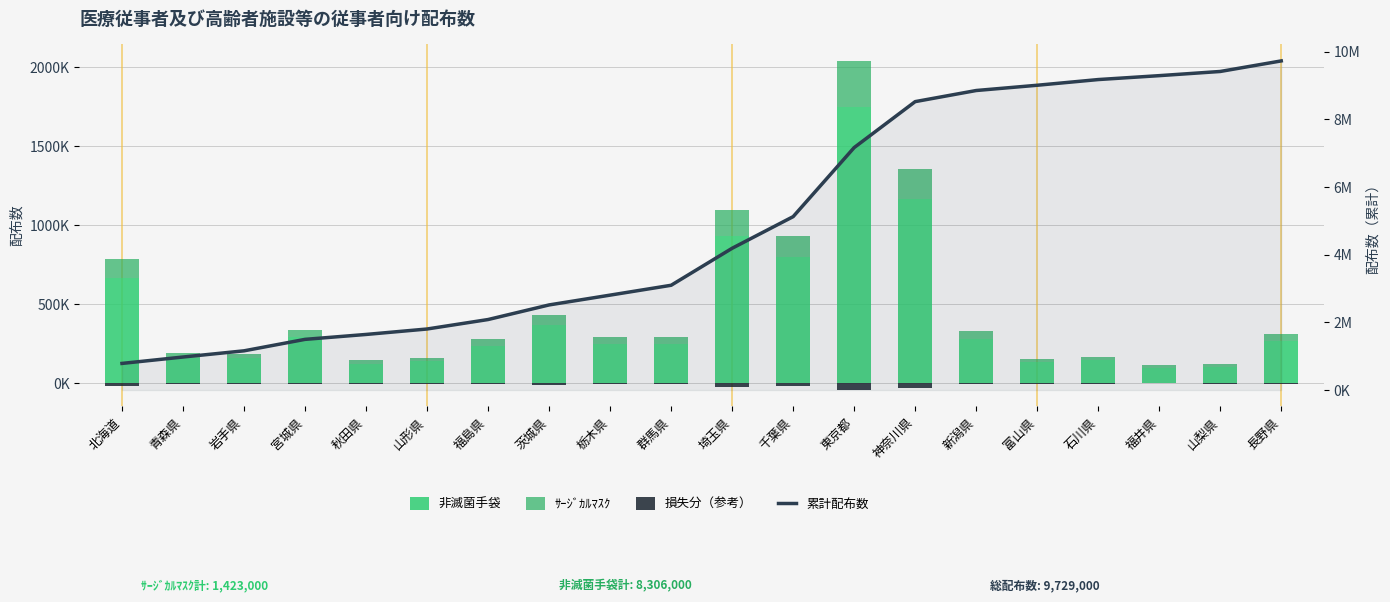

At which category is the sum across all series the highest?

長野県